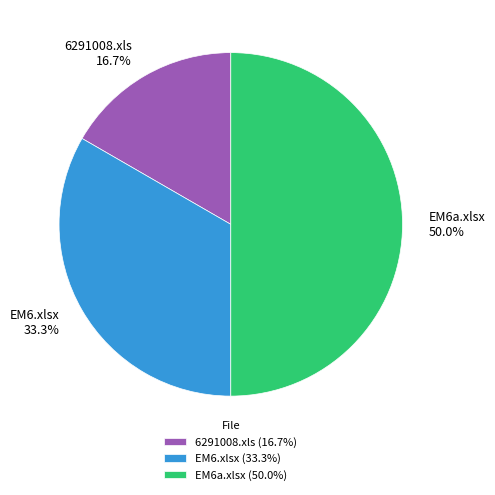

Between EM6a.xlsx and 6291008.xls, which is larger?

EM6a.xlsx